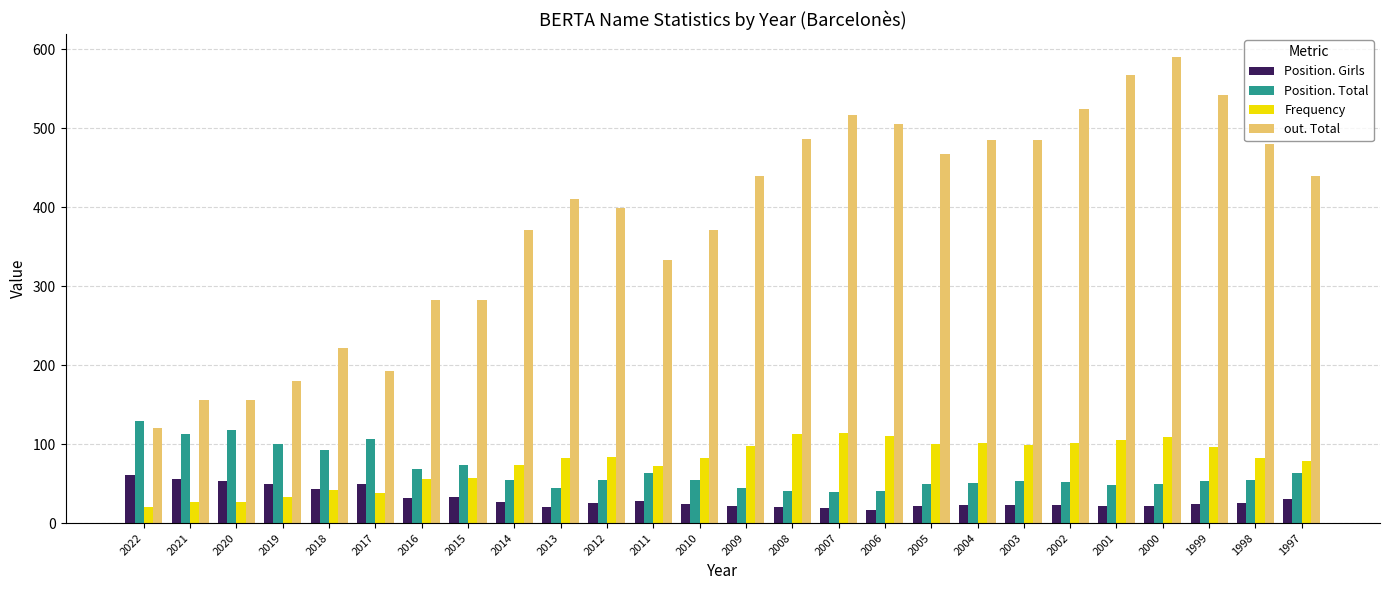

What are all the series names shown in the legend?

Position. Girls, Position. Total, Frequency, out. Total